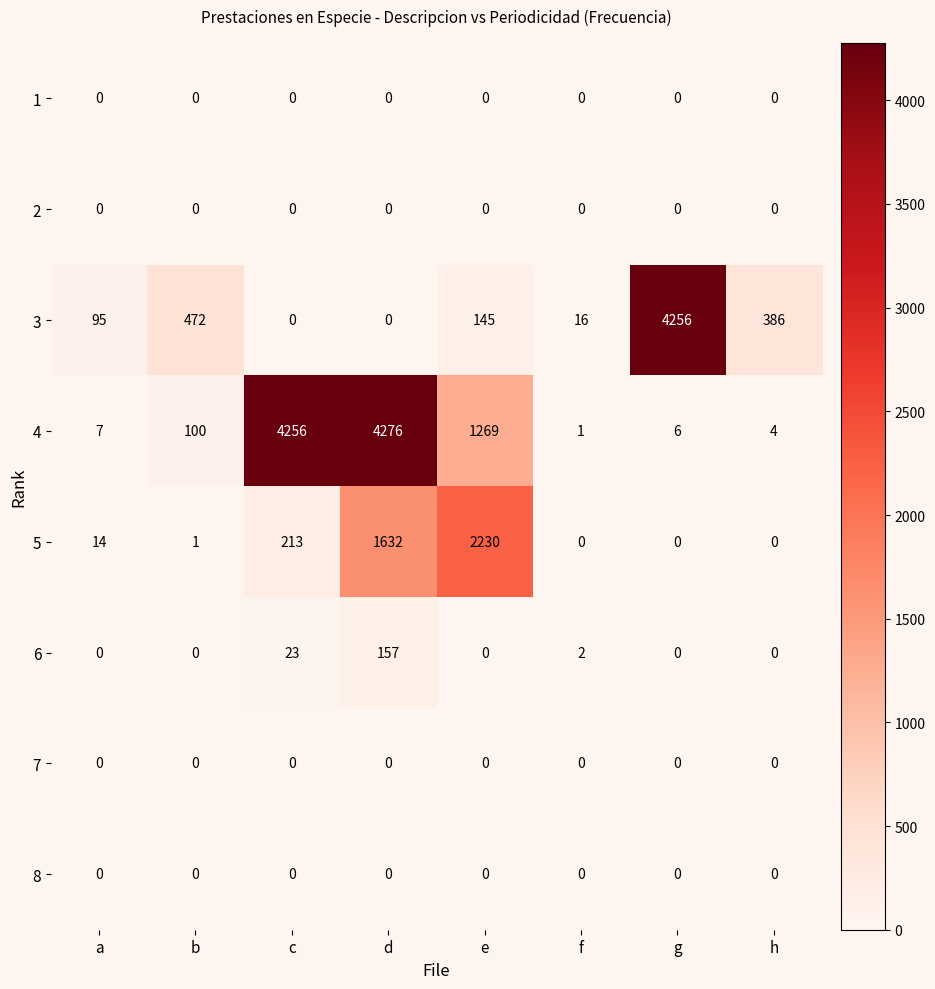

How many data points does each series have?

8